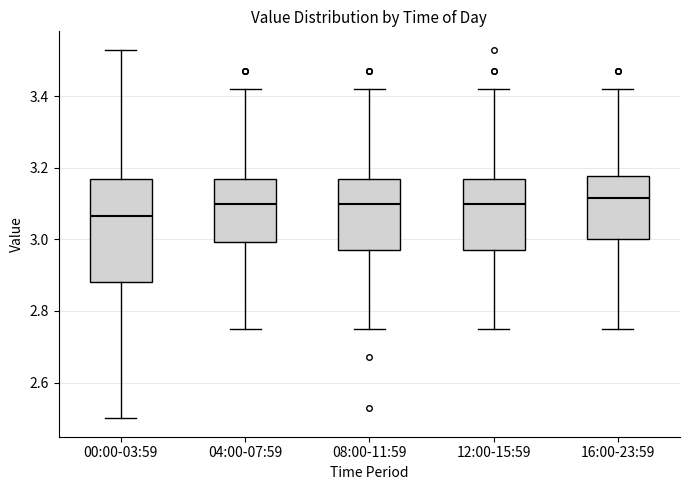

Reading left to right, transcribe this box plot: for each box, give where its median line is, the range the box spans, and where its two whiskers end, as read against the y-axis. The values are not printed on the chart, so give them approximately, as read against the axis.

00:00-03:59: median 3.06, box 2.88 to 3.18, whiskers 2.50 to 3.54
04:00-07:59: median 3.10, box 3.00 to 3.18, whiskers 2.76 to 3.42
08:00-11:59: median 3.10, box 2.98 to 3.18, whiskers 2.76 to 3.42
12:00-15:59: median 3.10, box 2.98 to 3.18, whiskers 2.76 to 3.42
16:00-23:59: median 3.12, box 3.00 to 3.18, whiskers 2.76 to 3.42